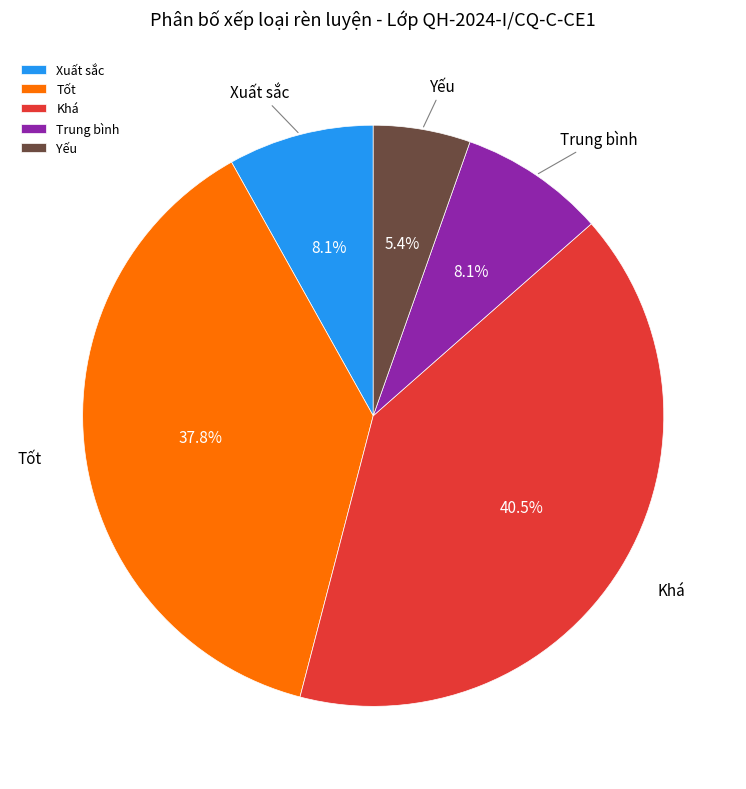

Which slice is the smallest?

Yếu